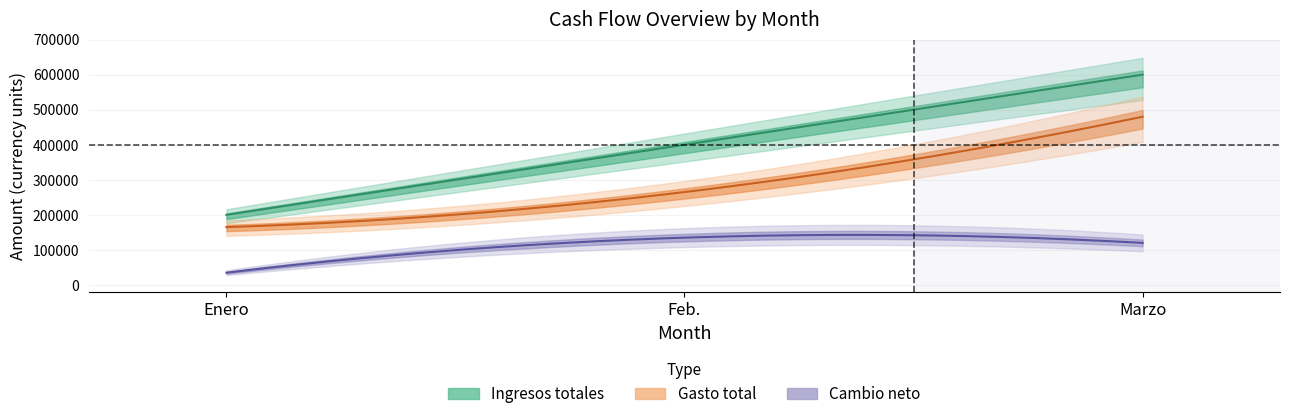

Which series has the largest total across all categories?

Ingresos totales